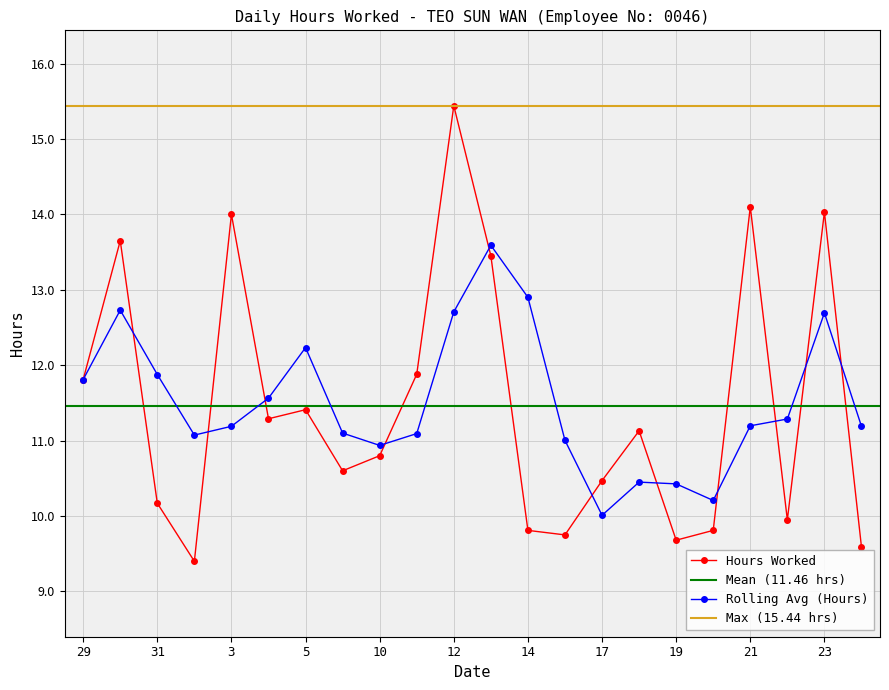

How many interior local valleys (lower than both neighbors) does the data have?

6